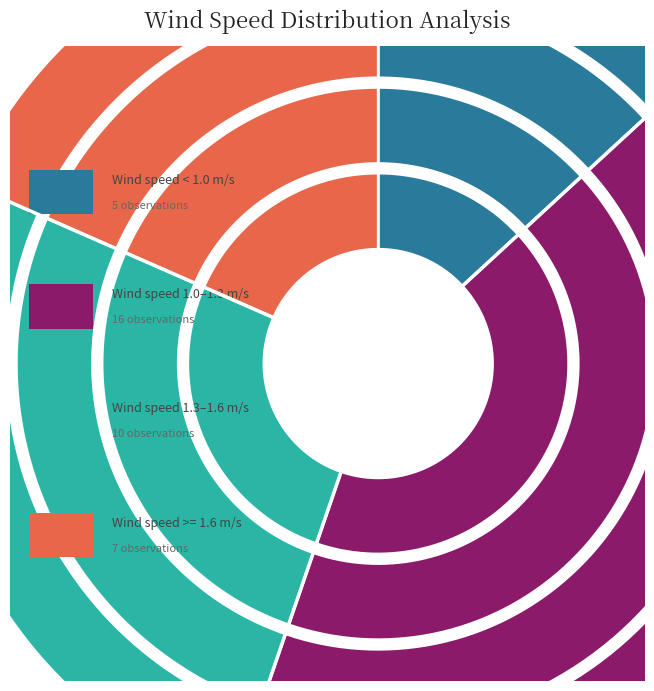

Is 2 the majority of the pie?

No